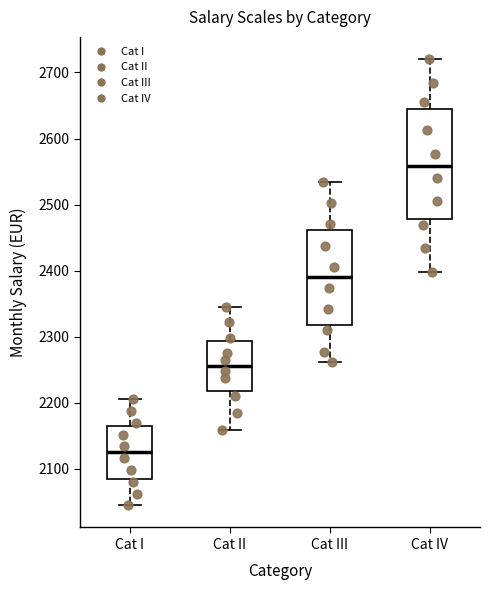

Which box has the highest median line?

Cat IV